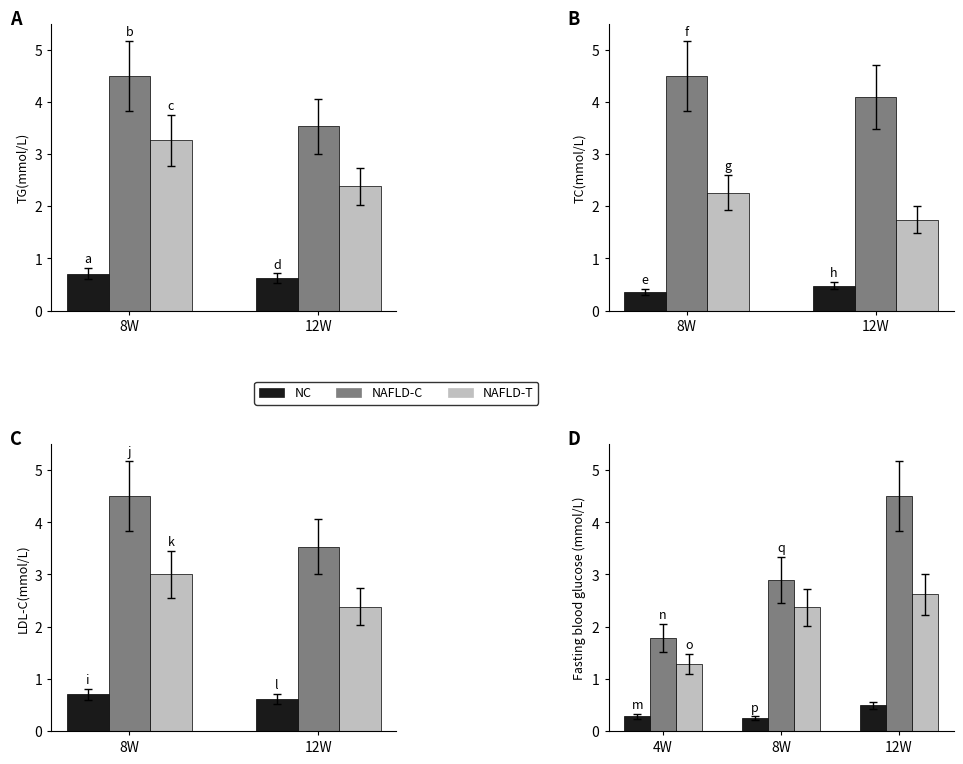

Is it true that NC equals 0.1 at 8W?

False